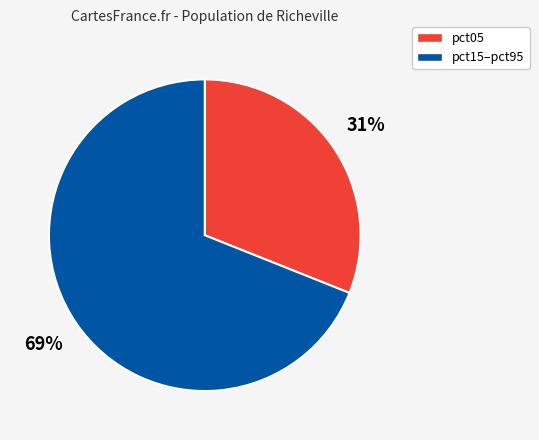

Is there a majority slice in this chart?

Yes